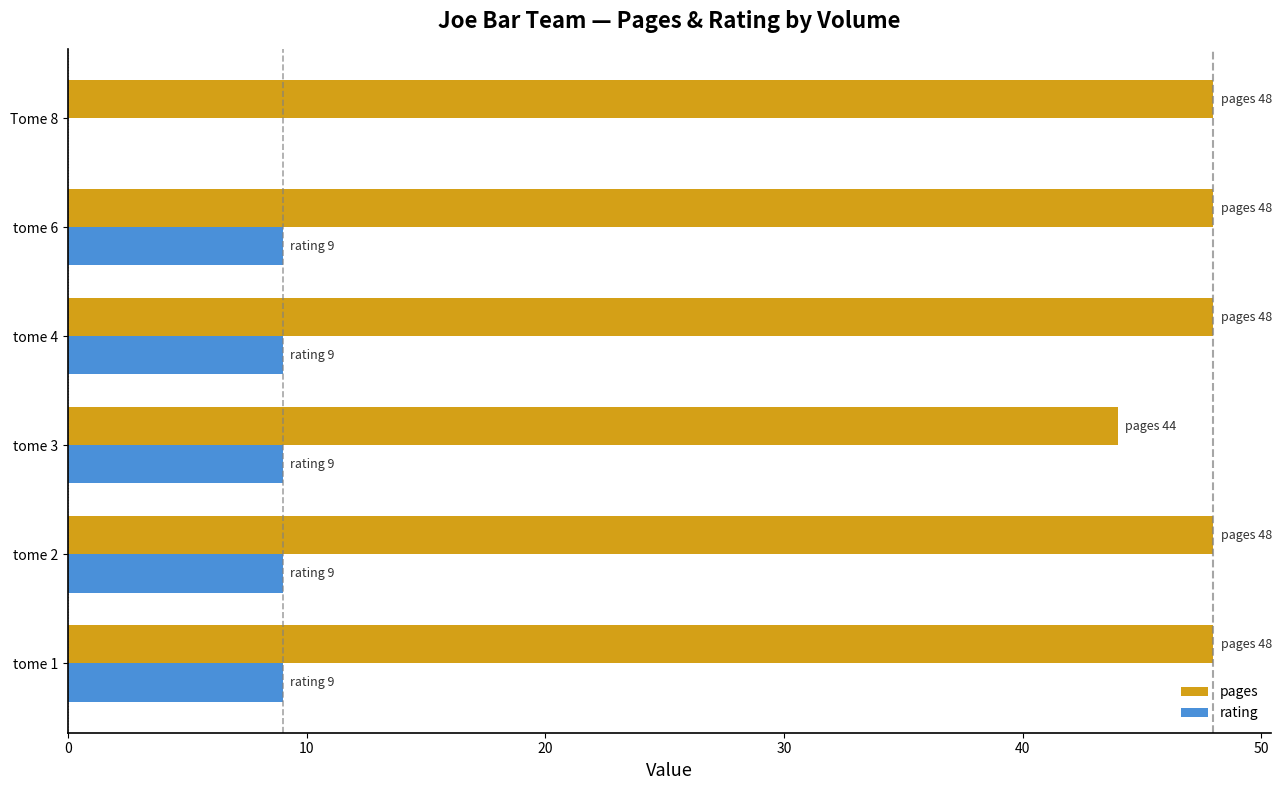

What value does the pages series have at tome 4?

48